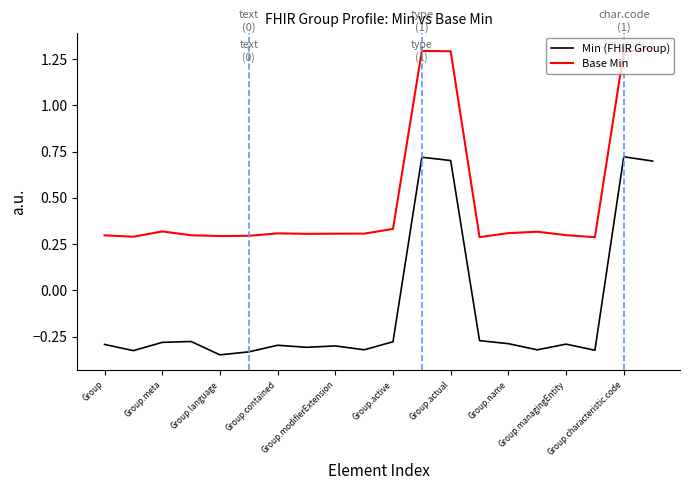

True or false: Min (FHIR Group) and Base Min cross at least once.

False